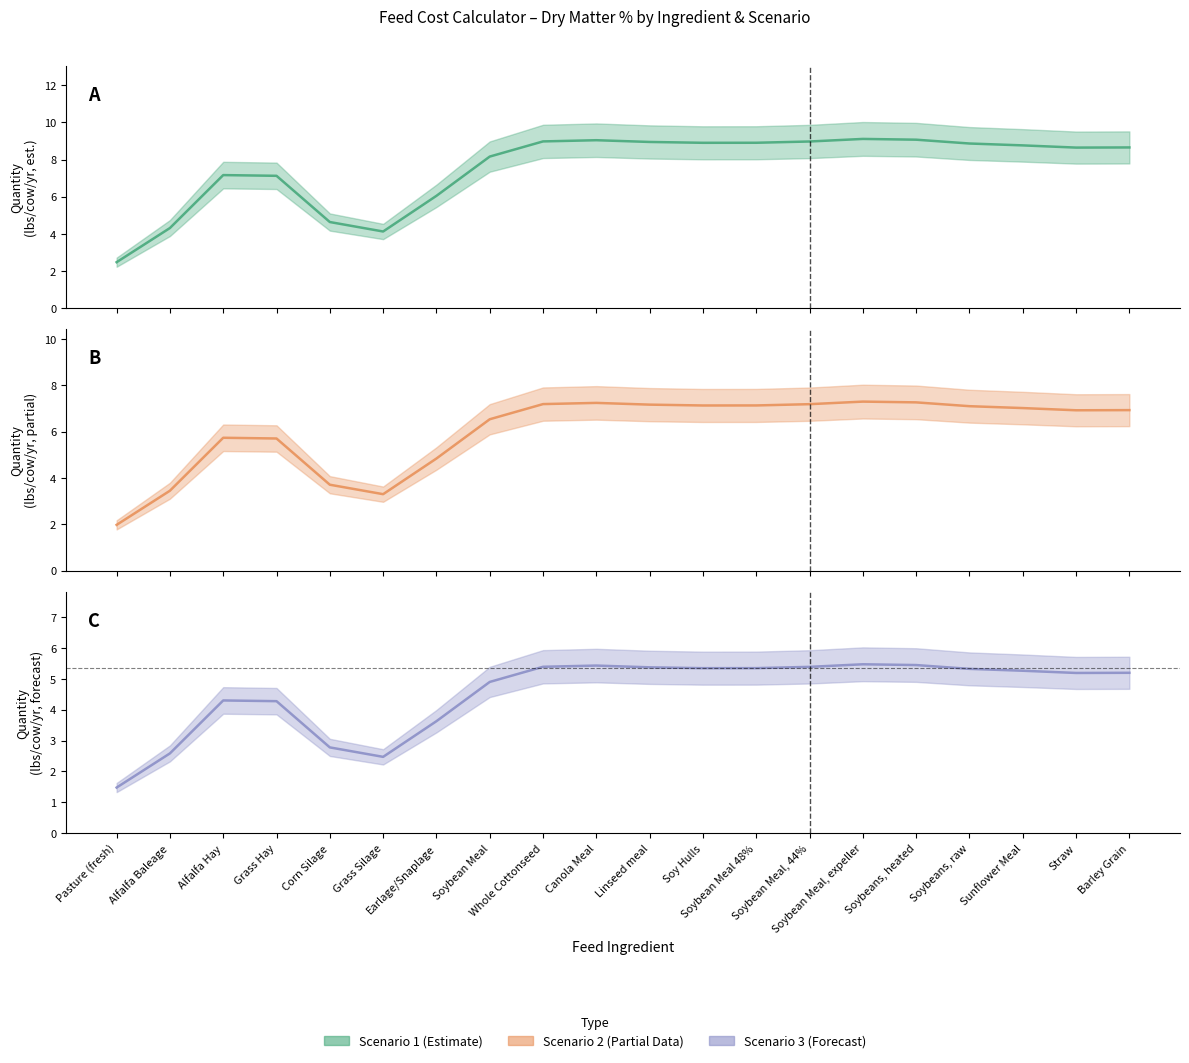

True or false: Scenario 1 and Scenario 3 cross at least once.

False